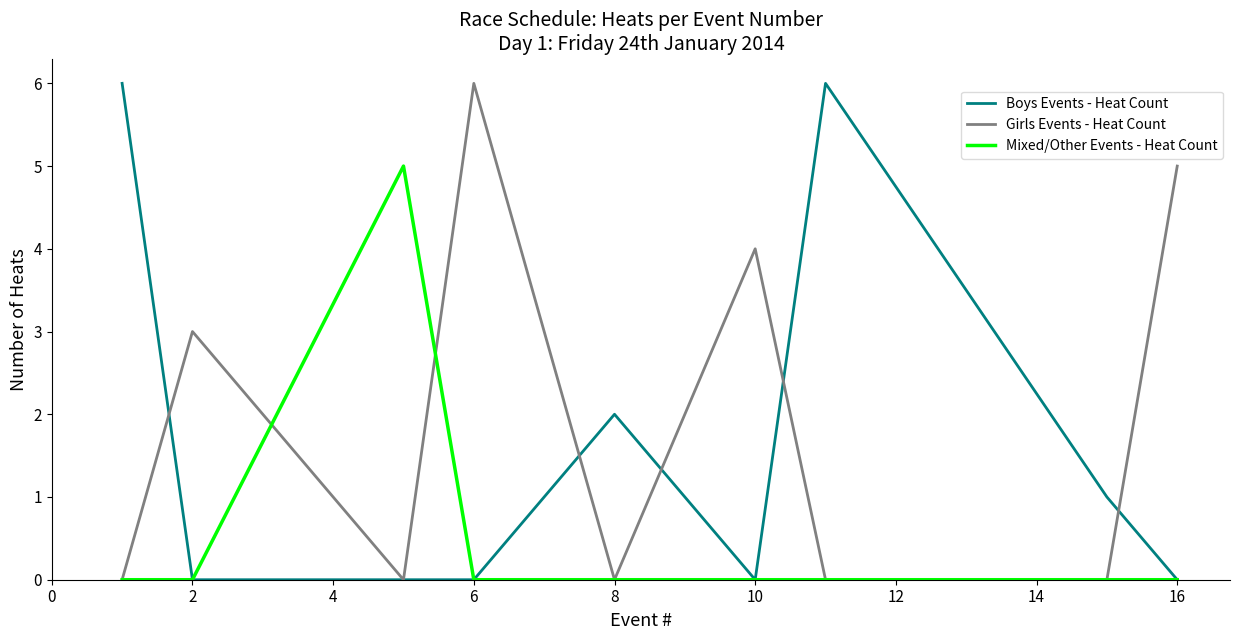

What is the greatest value displayed?

6